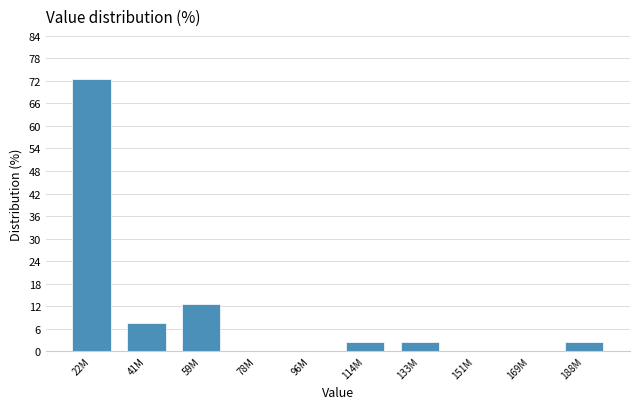

Reading left to right, what are all the values shown in this chart?

22M=72.5	41M=7.5	59M=12.5	78M=0.0	96M=0.0	114M=2.5	133M=2.5	151M=0.0	169M=0.0	188M=2.5